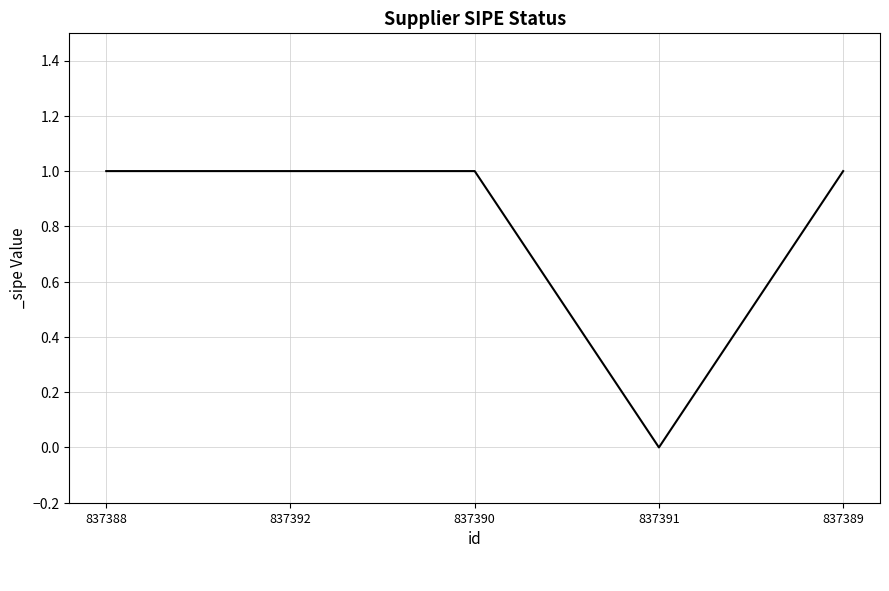

Reading left to right, transcribe all the data shown in this chart.

837388=1	837392=1	837390=1	837391=0	837389=1